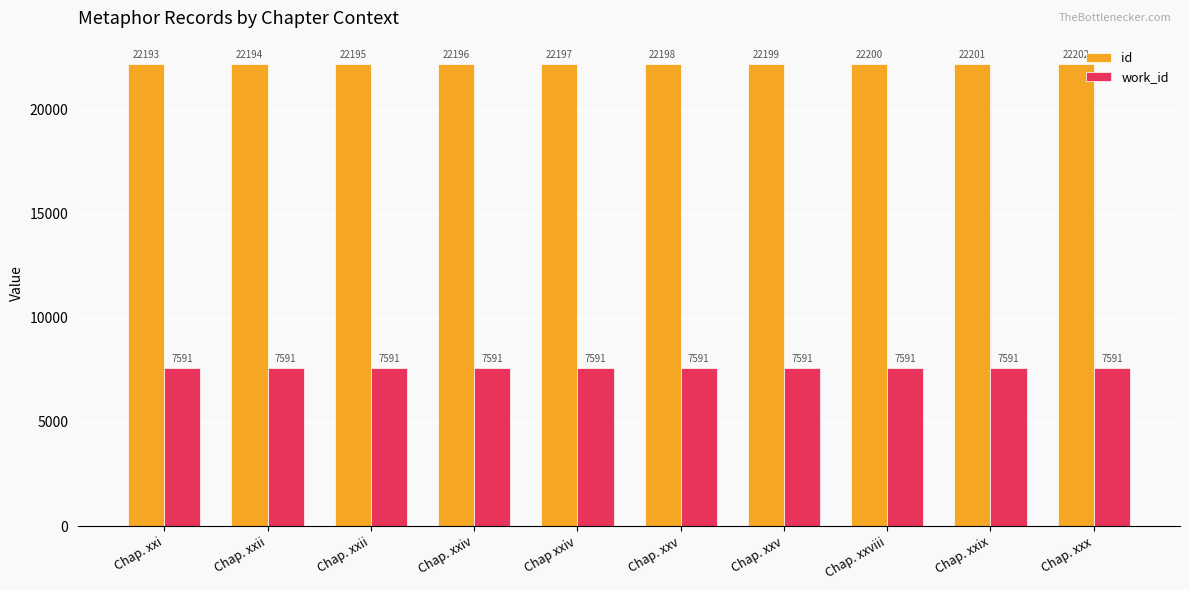

How many data points does each series have?

10